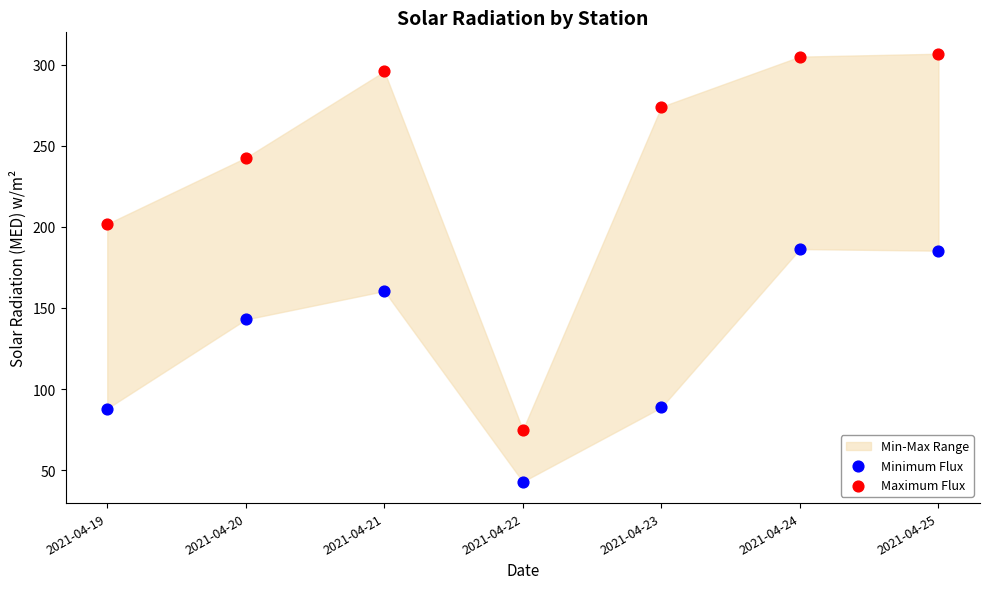

Which series contains the highest Y value?

Maximum Flux